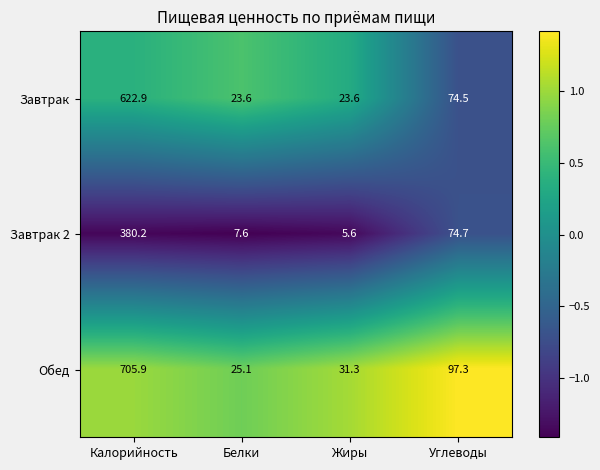

What is the sum of all Завтрак values?

744.6